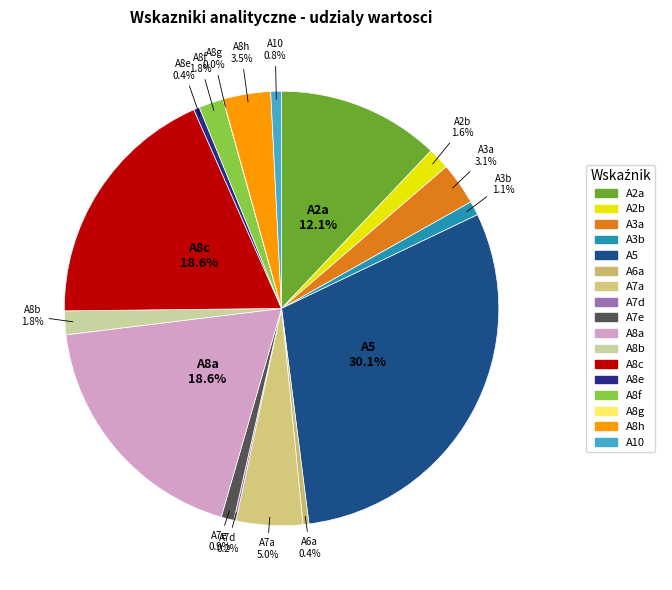

Is there any slice that represents more than half of the pie?

No